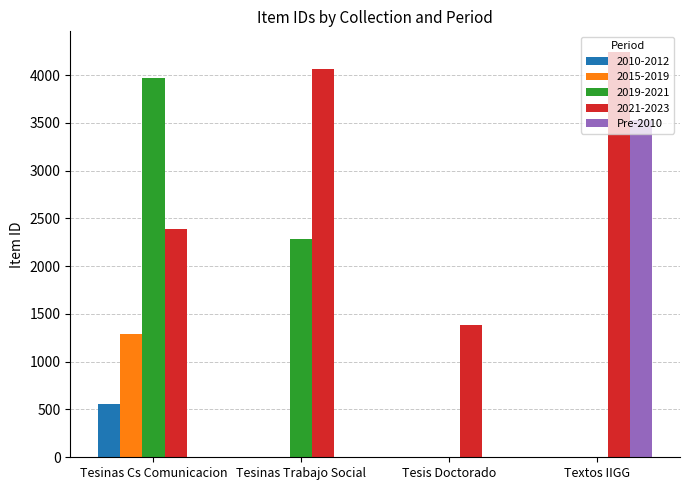

What is the highest value of the 2019-2021 series?

3967